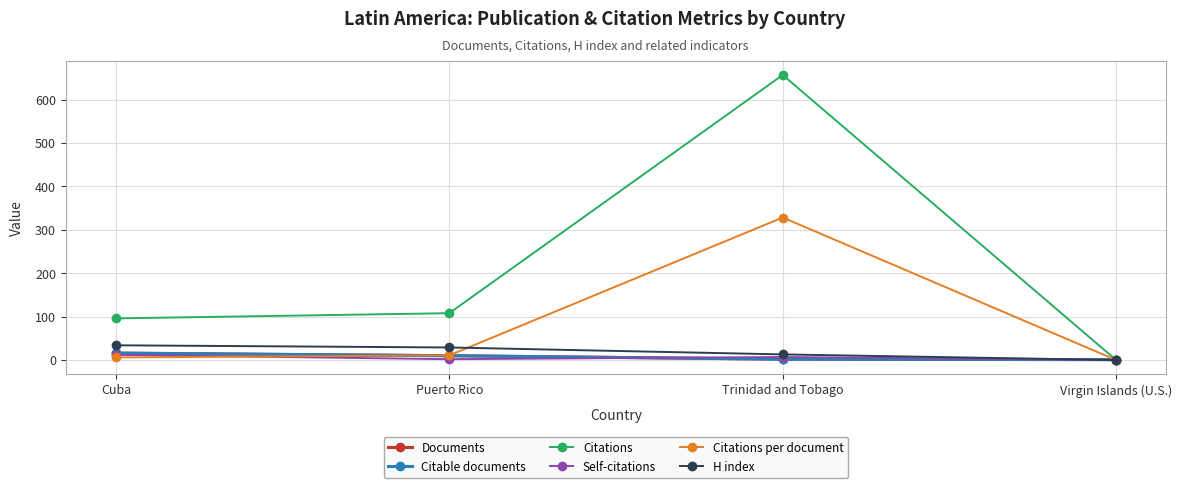

The value of Citable documents at Virgin Islands (U.S.) is 1.6. True or false?

False